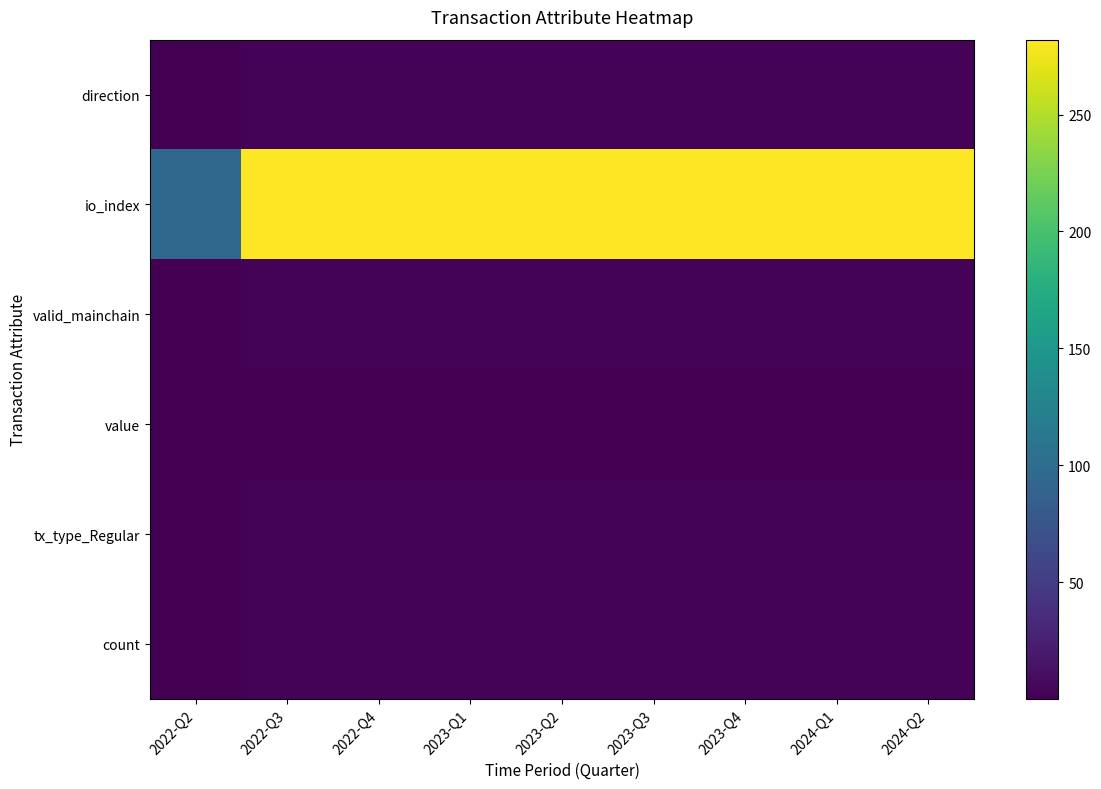

Reading left to right, transcribe all the data shown in this chart.

direction: 2022-Q2=1.0	2022-Q3=3.0	2022-Q4=3.0	2023-Q1=3.0	2023-Q2=3.0	2023-Q3=3.0	2023-Q4=3.0	2024-Q1=3.0	2024-Q2=3.0
io_index: 2022-Q2=94.0	2022-Q3=282.0	2022-Q4=282.0	2023-Q1=282.0	2023-Q2=282.0	2023-Q3=282.0	2023-Q4=282.0	2024-Q1=282.0	2024-Q2=282.0
valid_mainchain: 2022-Q2=1.0	2022-Q3=3.0	2022-Q4=3.0	2023-Q1=3.0	2023-Q2=3.0	2023-Q3=3.0	2023-Q4=3.0	2024-Q1=3.0	2024-Q2=3.0
value: 2022-Q2=0.2	2022-Q3=0.7	2022-Q4=0.7	2023-Q1=0.7	2023-Q2=0.7	2023-Q3=0.7	2023-Q4=0.7	2024-Q1=0.7	2024-Q2=0.7
tx_type_Regular: 2022-Q2=1.0	2022-Q3=3.0	2022-Q4=3.0	2023-Q1=3.0	2023-Q2=3.0	2023-Q3=3.0	2023-Q4=3.0	2024-Q1=3.0	2024-Q2=3.0
count: 2022-Q2=1.0	2022-Q3=3.0	2022-Q4=3.0	2023-Q1=3.0	2023-Q2=3.0	2023-Q3=3.0	2023-Q4=3.0	2024-Q1=3.0	2024-Q2=3.0